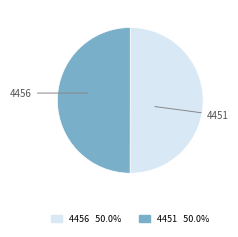

The 4451 slice represents 50% of the pie. True or false?

True